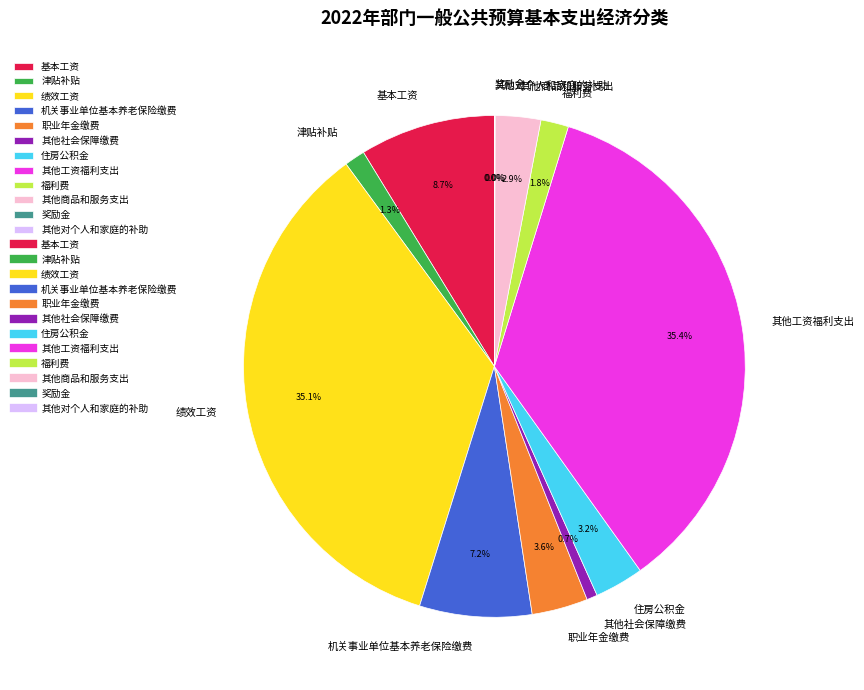

What portion of the pie excludes 津贴补贴?

98.7%